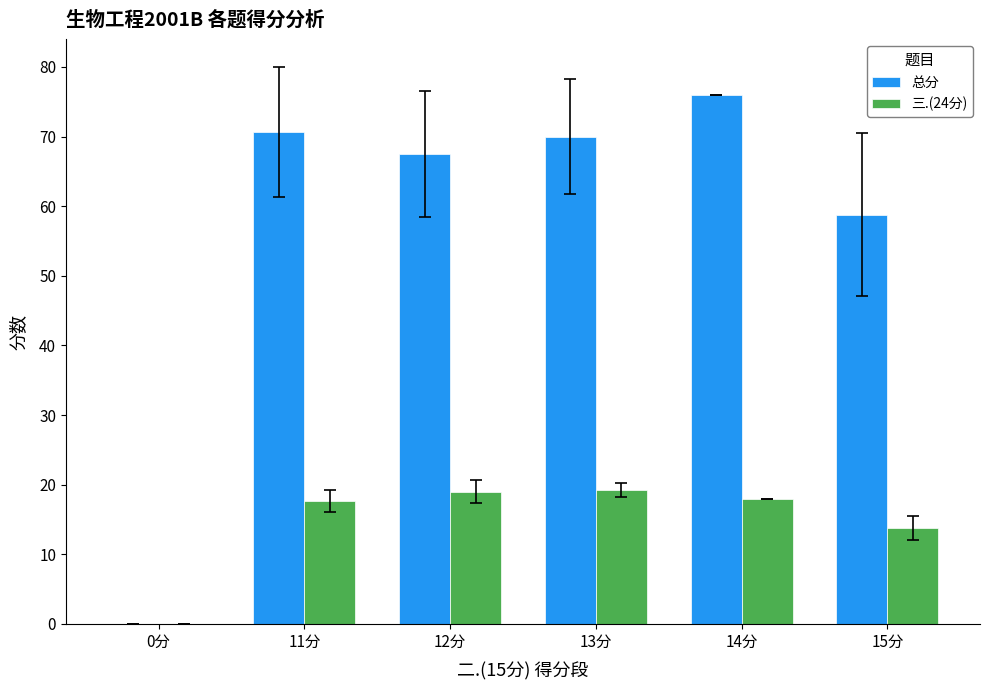

At which category is the sum across all series the highest?

14分